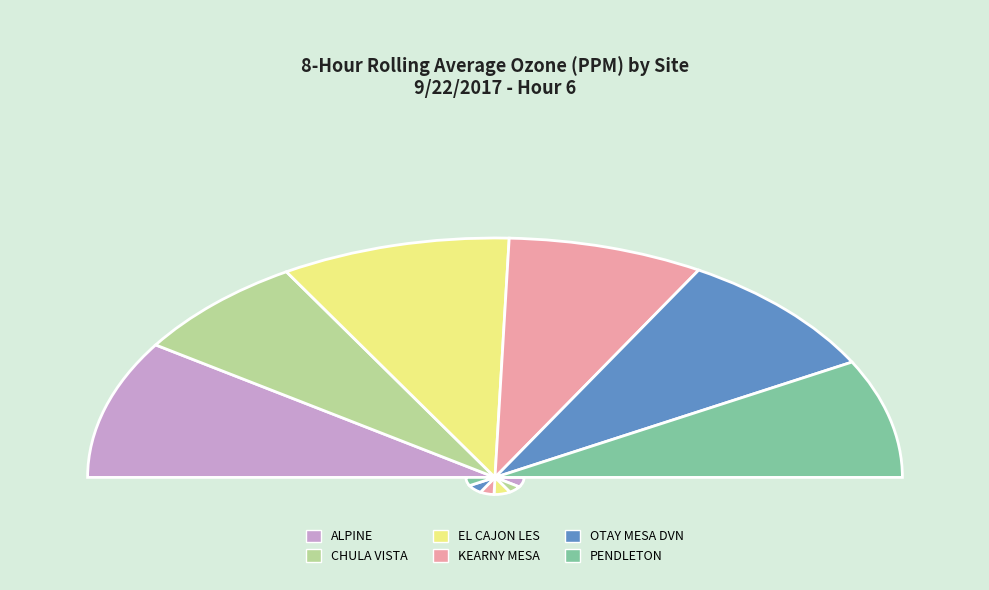

To the nearest percent, what portion does KEARNY MESA represent?

16%